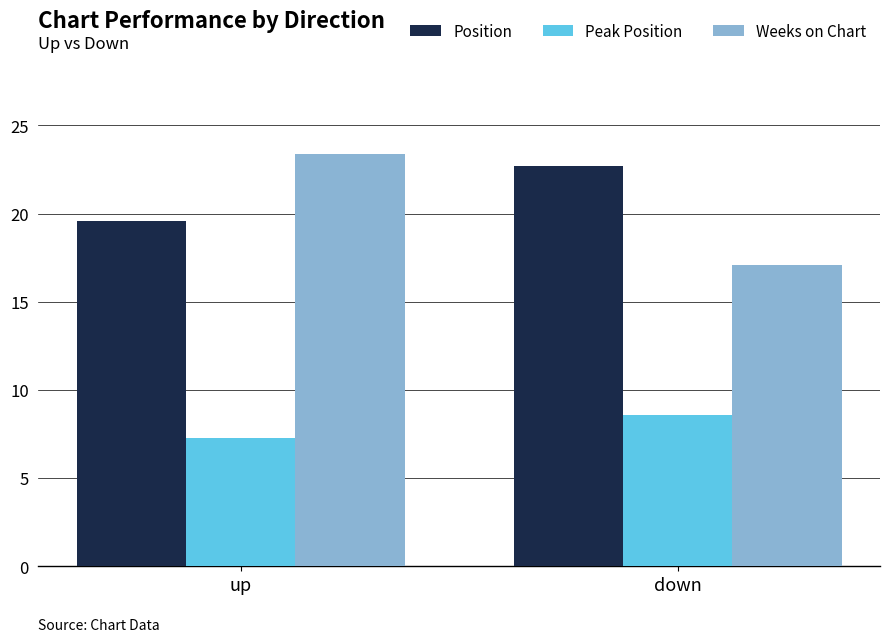

What is the approximate value of Weeks on Chart at up?

23.4